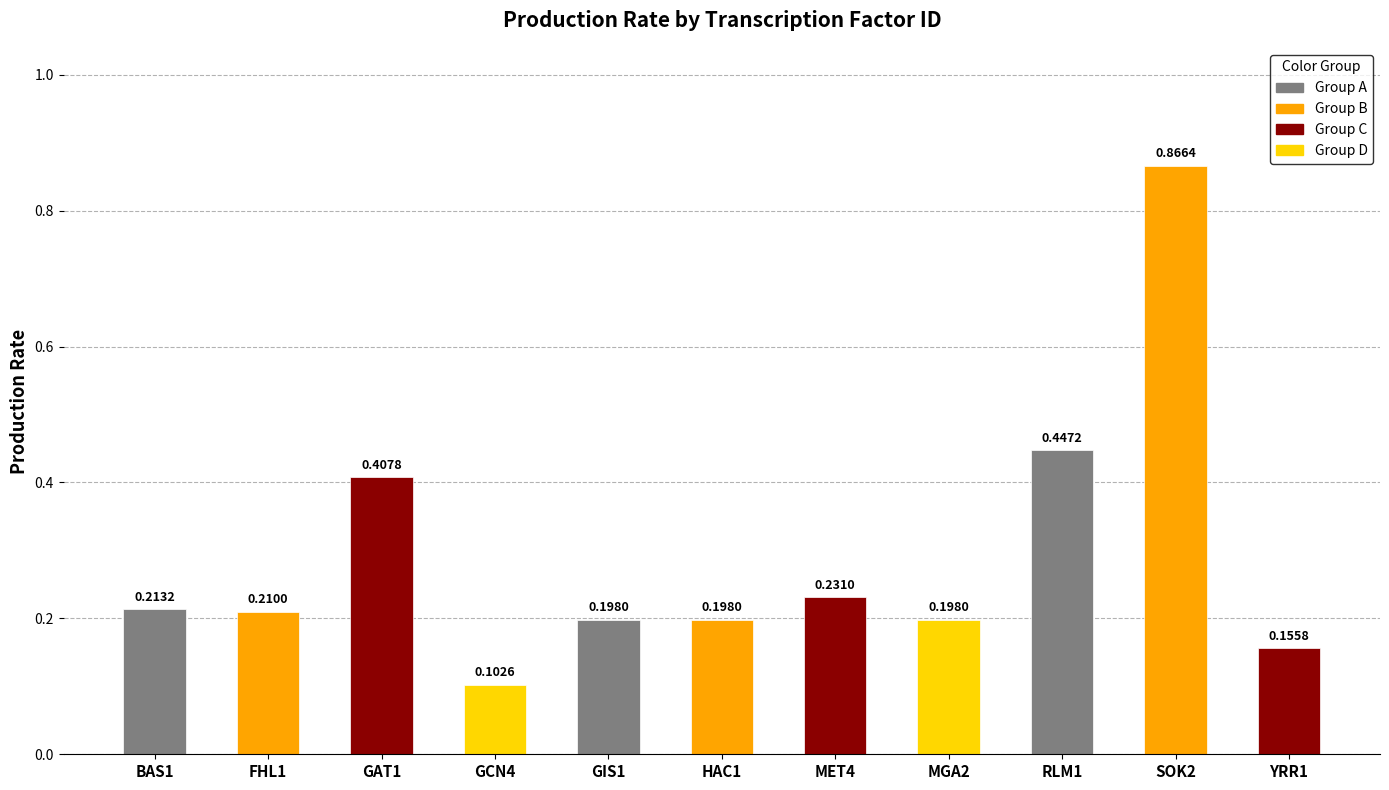

How many bars are there in total?

11